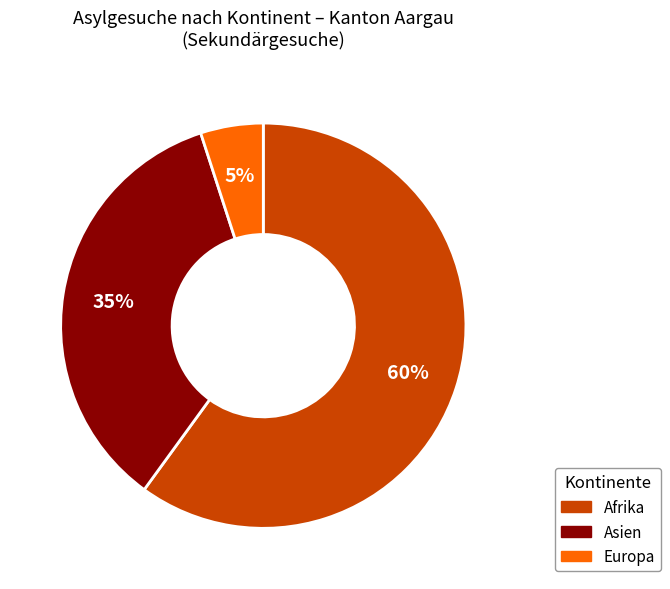

Is there a majority slice in this chart?

Yes